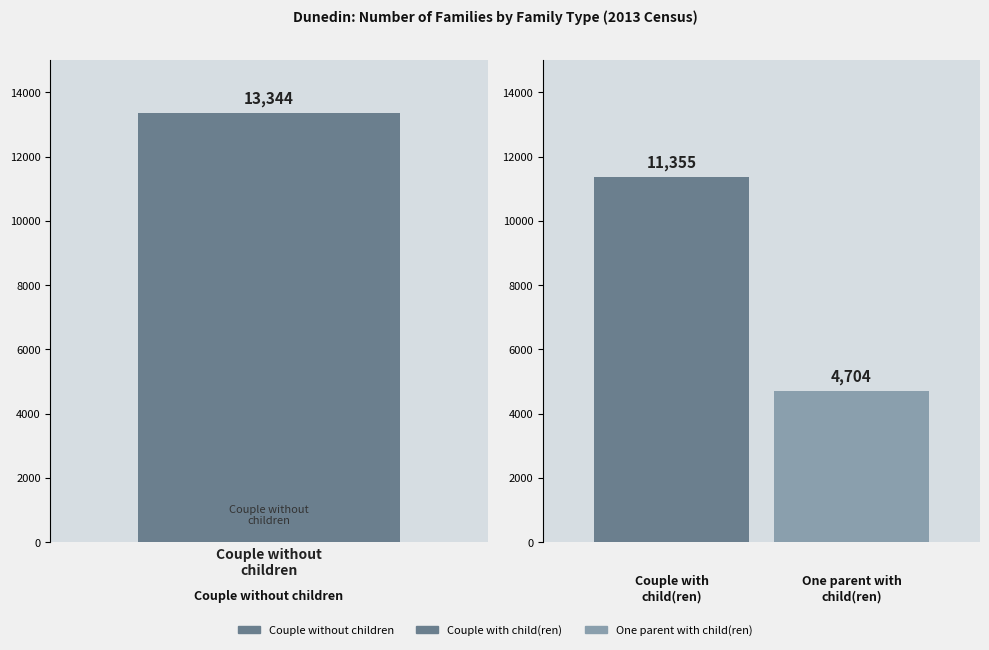

Which category has the lowest value across all series?

One parent with child(ren)